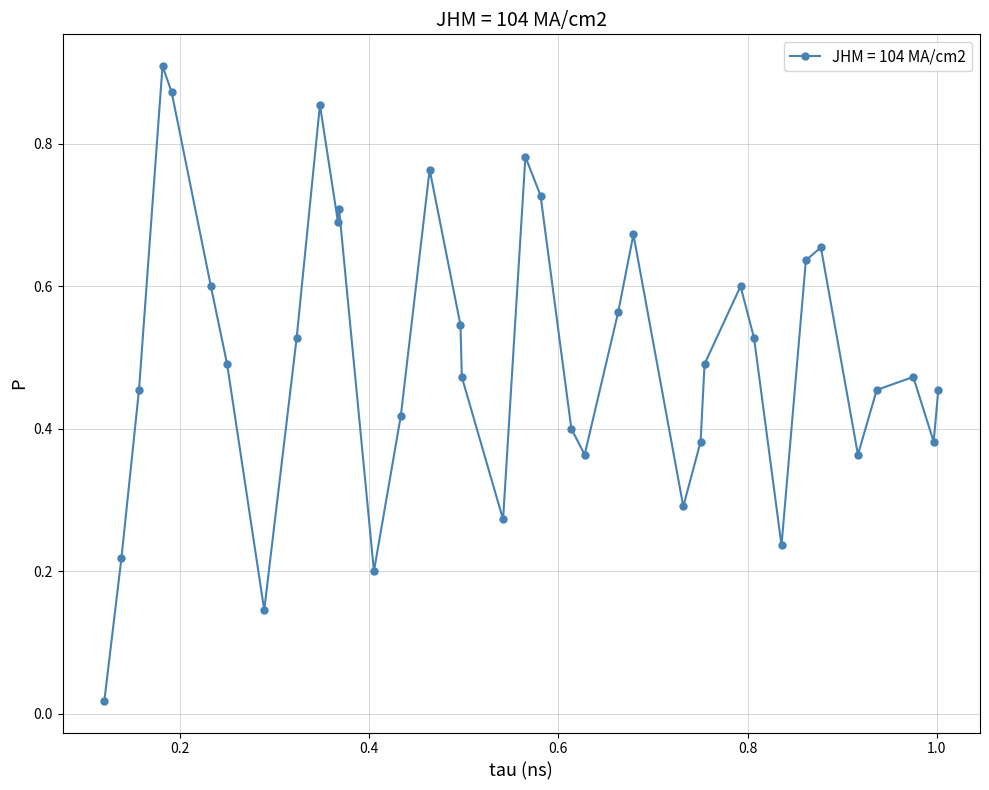

What is the sum of all values?

18.6